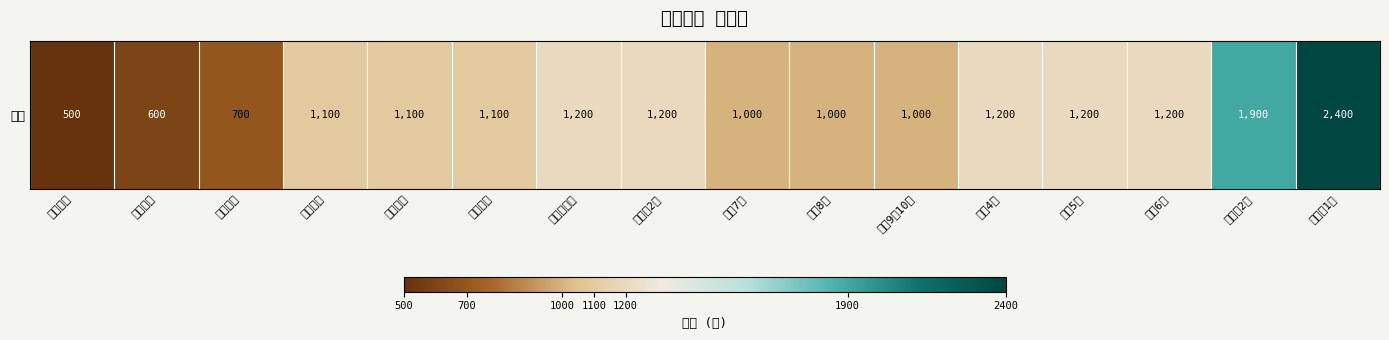

Reading left to right, what are all the values shown in this chart?

暗算９級=500	暗算８級=600	暗算７級=700	暗算４級=1100	暗算５級=1100	暗算６級=1100	暗算準１級=1200	暗算準2級=1200	珠算7級=1000	珠算8級=1000	珠算9・10級=1000	珠算4級=1200	珠算5級=1200	珠算6級=1200	珠算準2級=1900	珠算準1級=2400